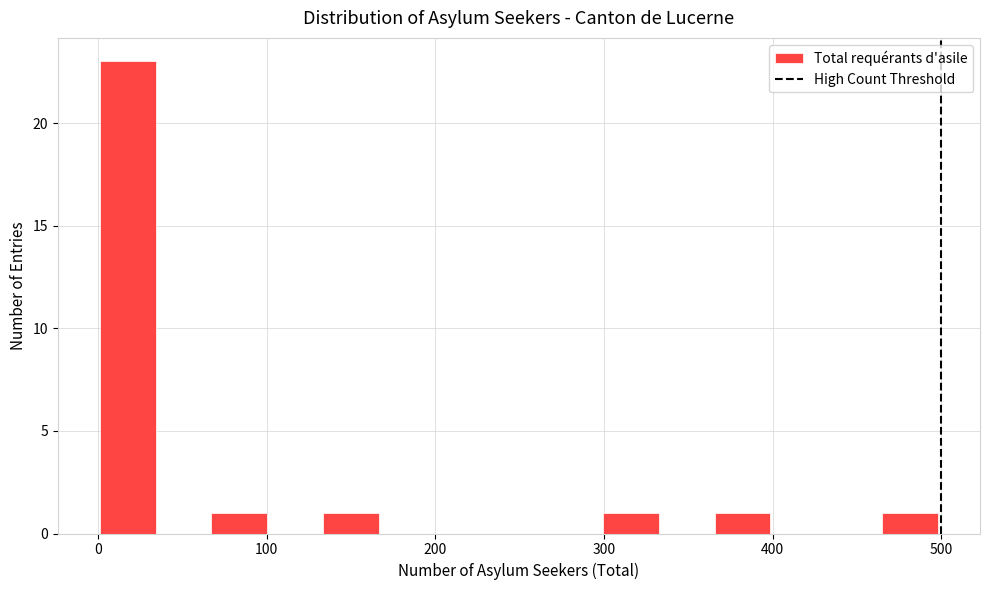

Read against the x-axis, roughly where is the centre of the tallest bar?

20